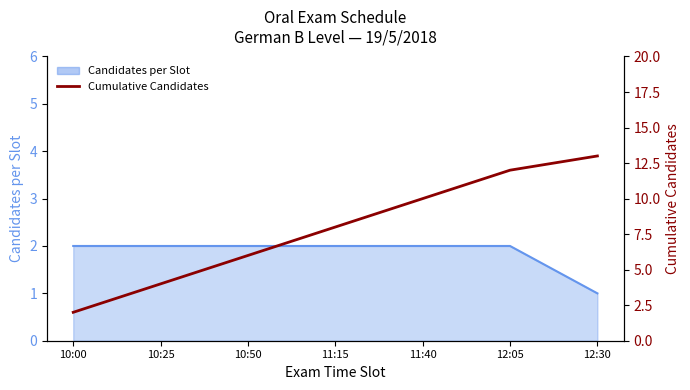

The value at 12:05 is 16. True or false?

False